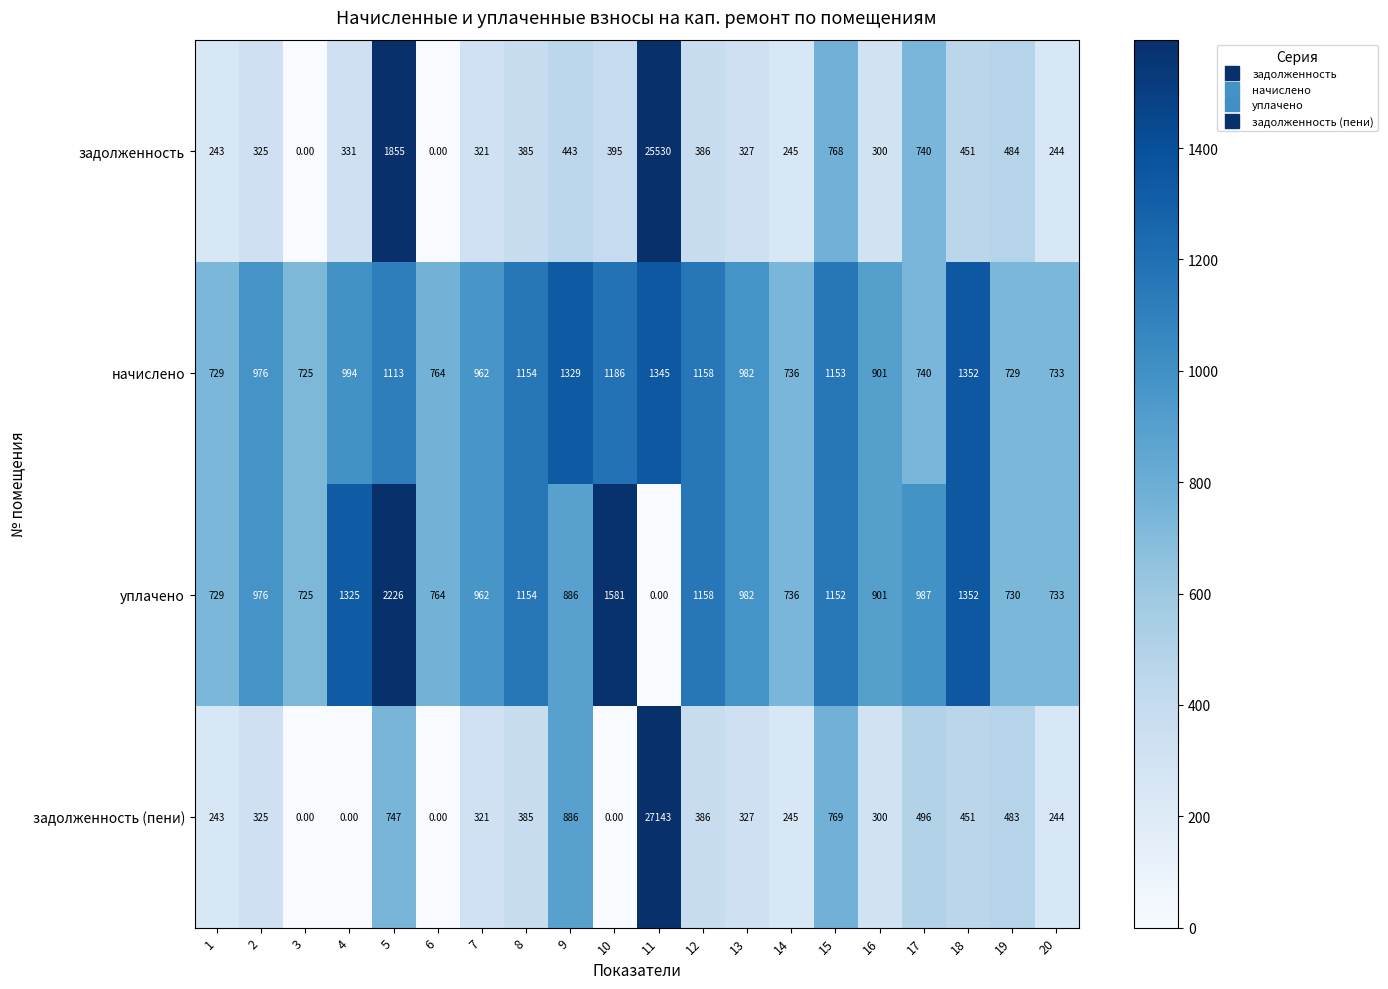

Which series has the largest total across all categories?

задолженность